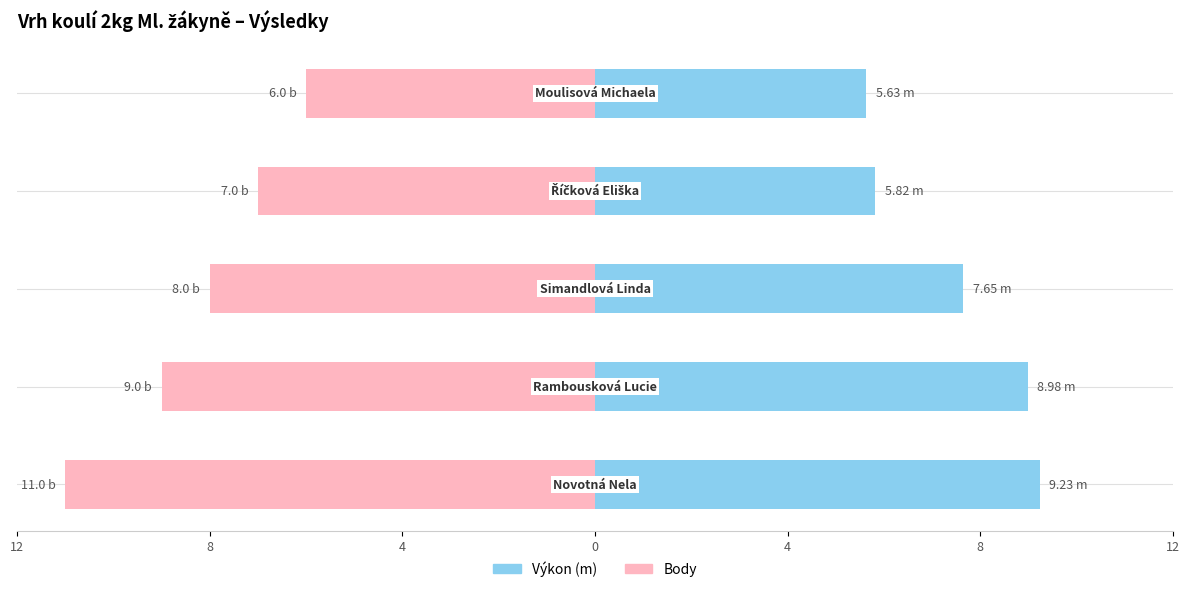

Which series has the largest range (max minus min)?

Body